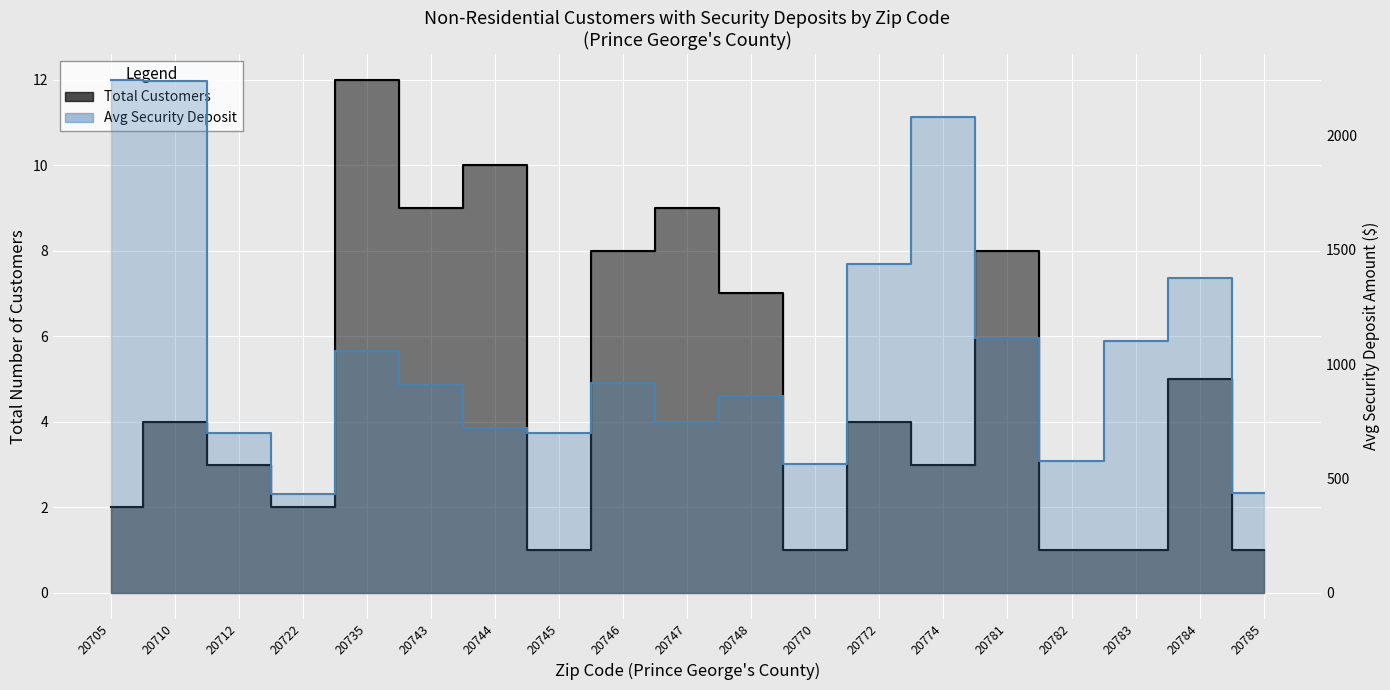

What is the difference between the highest and lowest values at 20744?

711.2